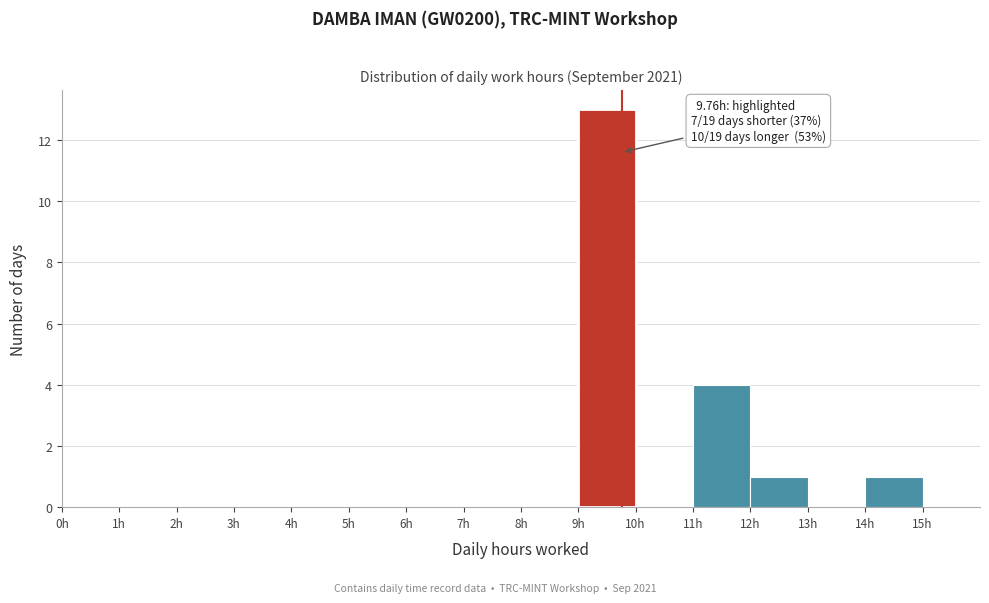

Over which range of the x-axis is the bar tallest?

9 to 10